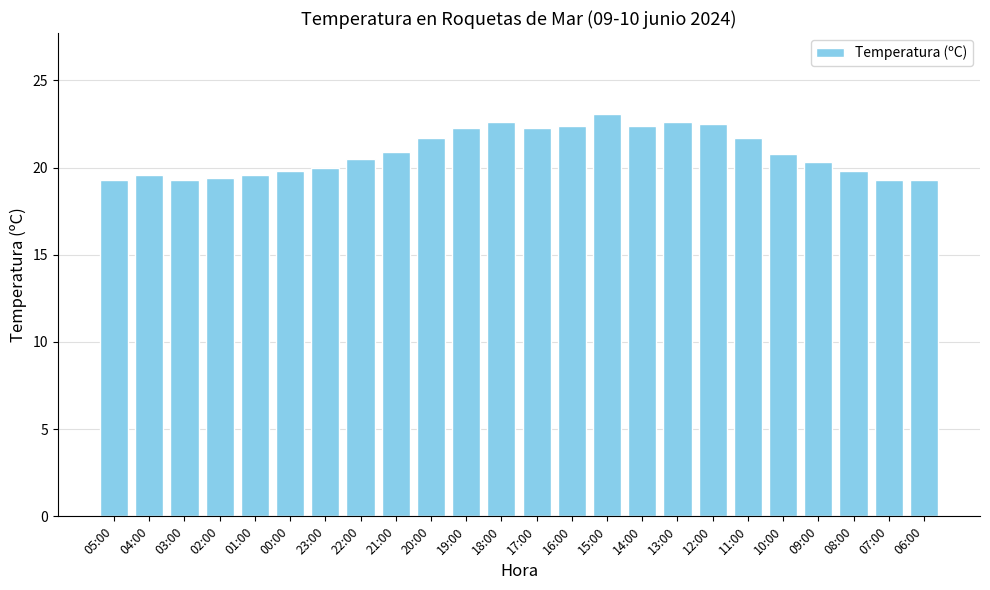

How many distinct data groups are displayed?

1